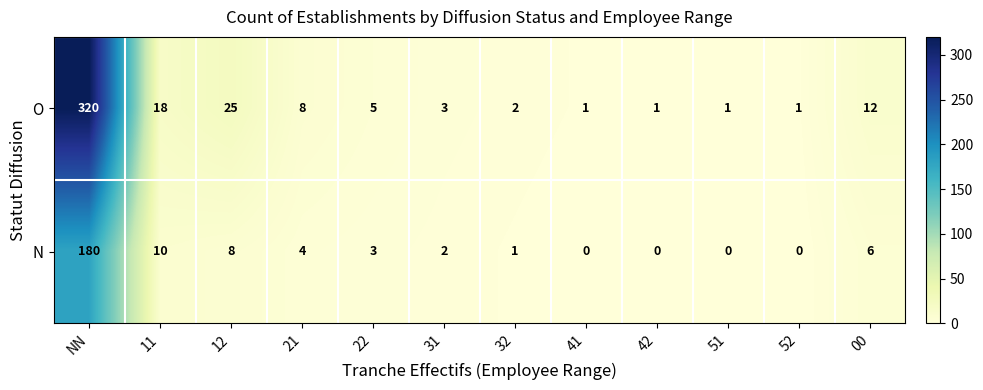

Which series has the largest total across all categories?

O